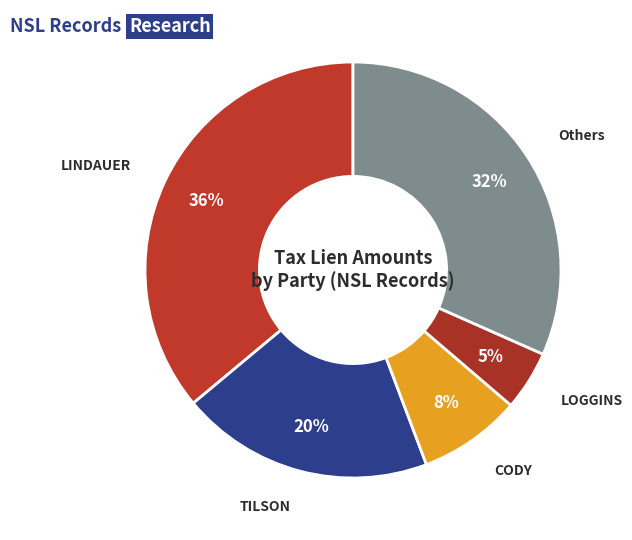

Is the sum of CODY and Others greater than half?

No